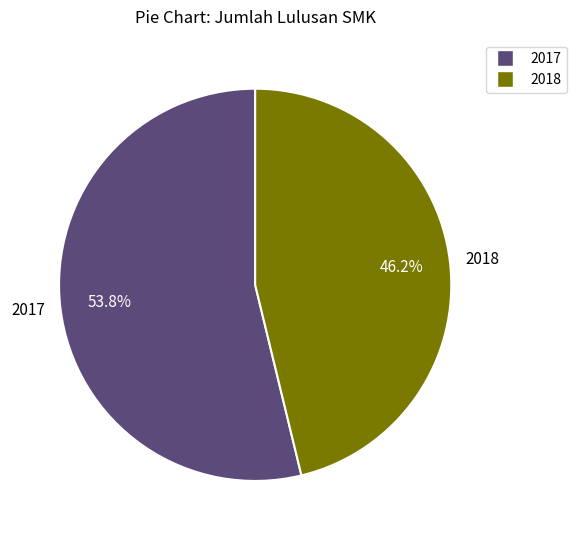

The 2017 slice represents 41% of the pie. True or false?

False